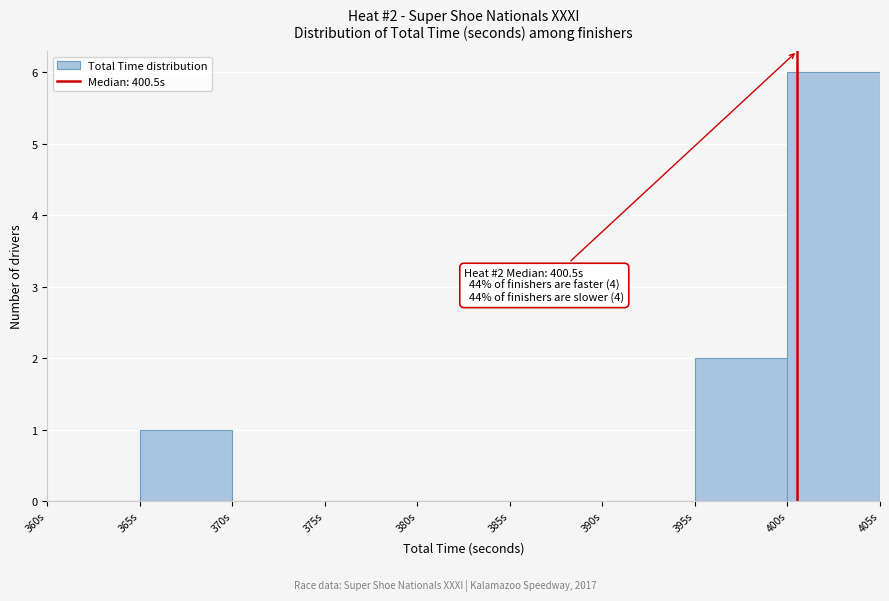

Over which range of the x-axis is the bar tallest?

400 to 405